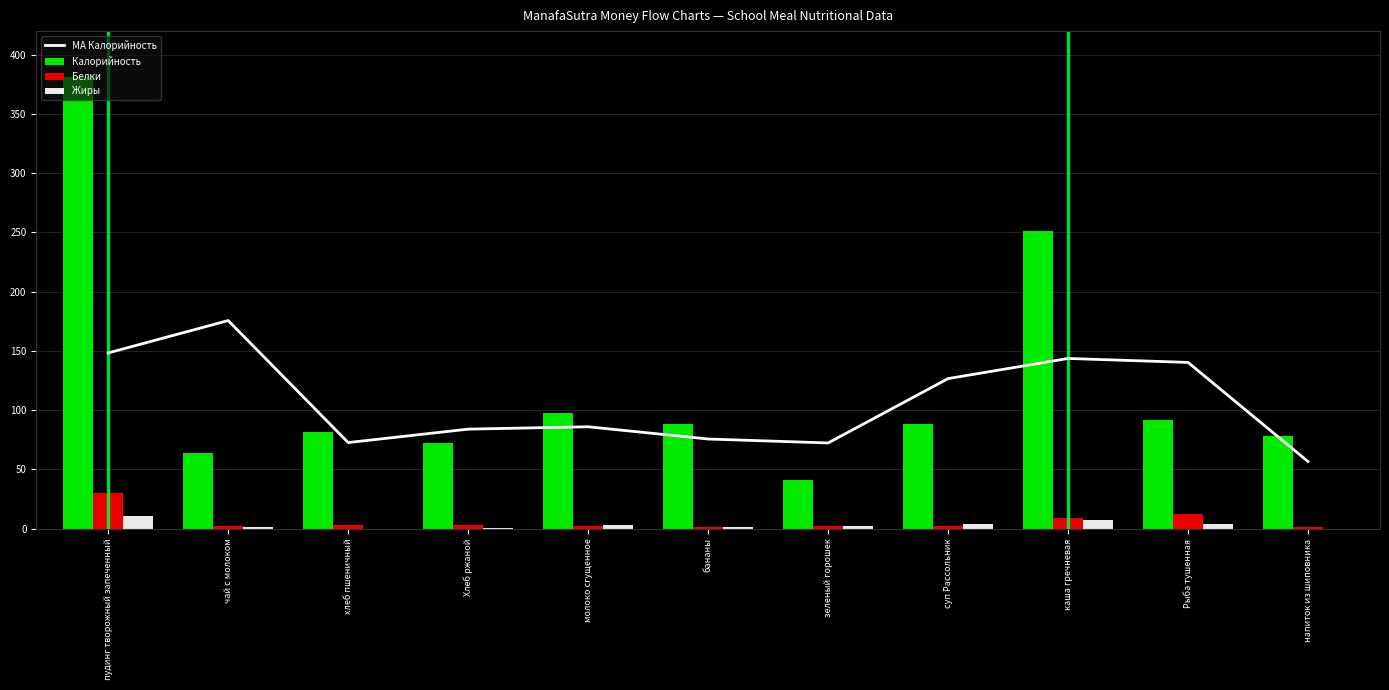

Which series has the largest total across all categories?

Калорийность